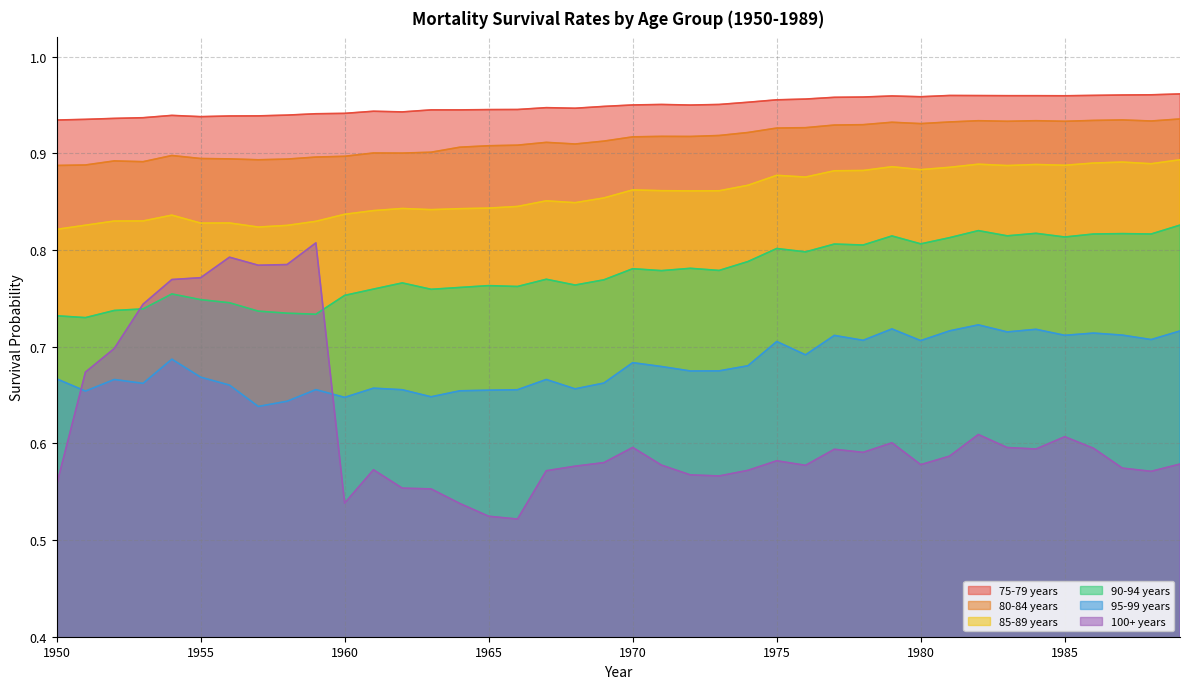

What is the sum of the 100+ years values at 1959 and 1960?

1.3